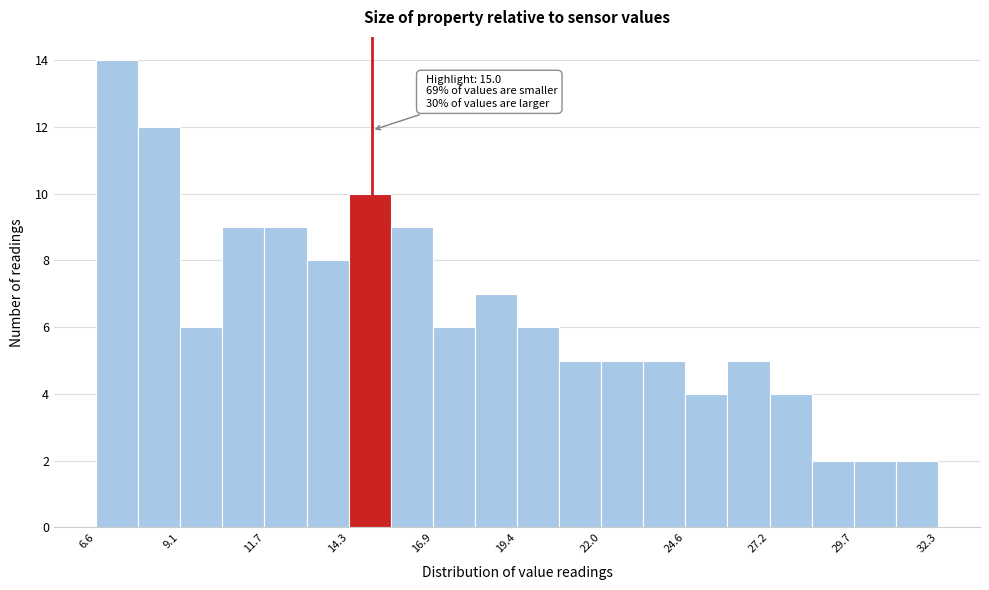

Read against the x-axis, roughly where is the centre of the tallest bar?

7.0